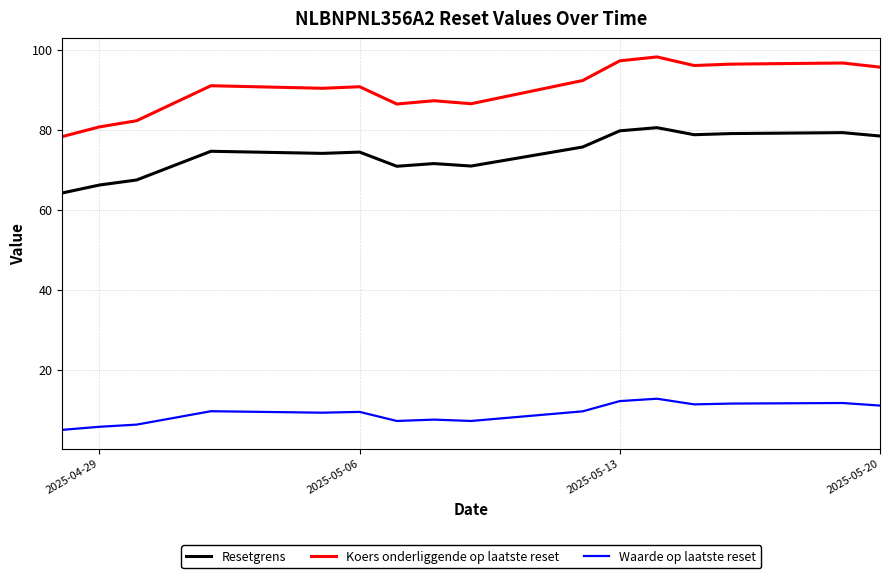

What are all the series names shown in the legend?

Resetgrens, Koers onderliggende op laatste reset, Waarde op laatste reset